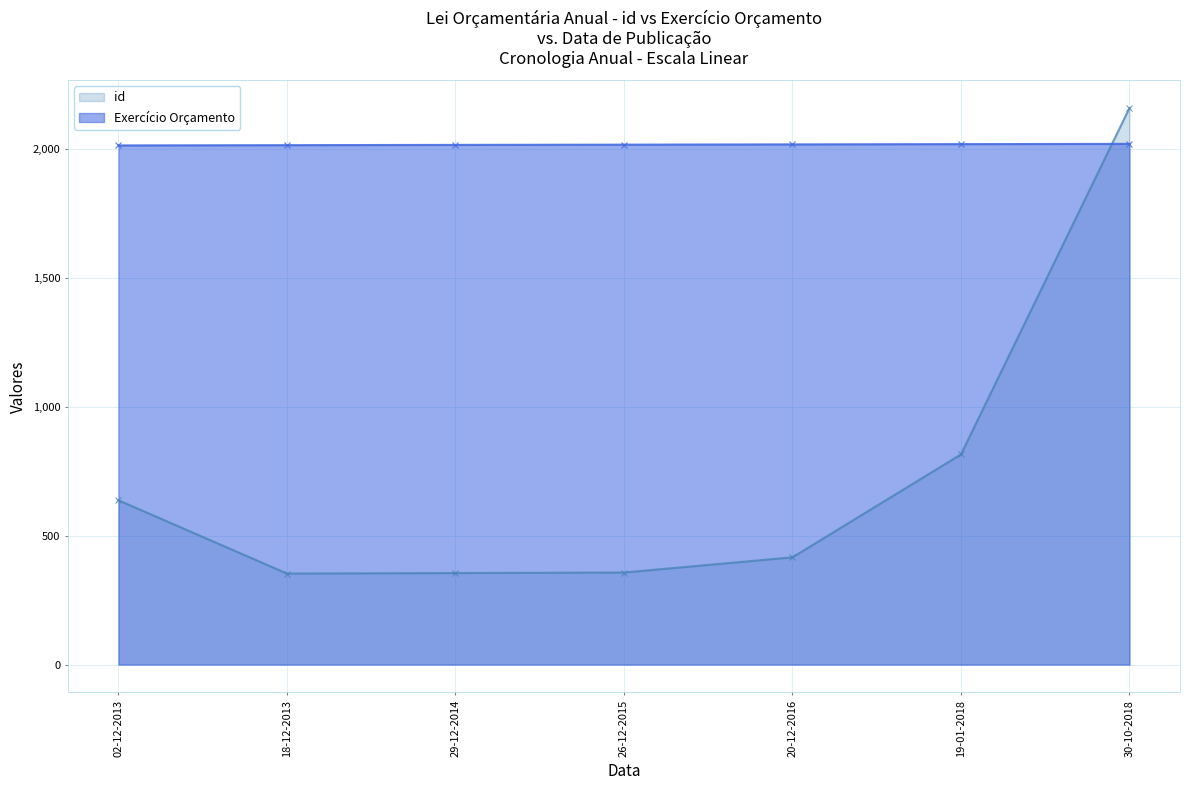

What position from the right is 18-12-2013?

6